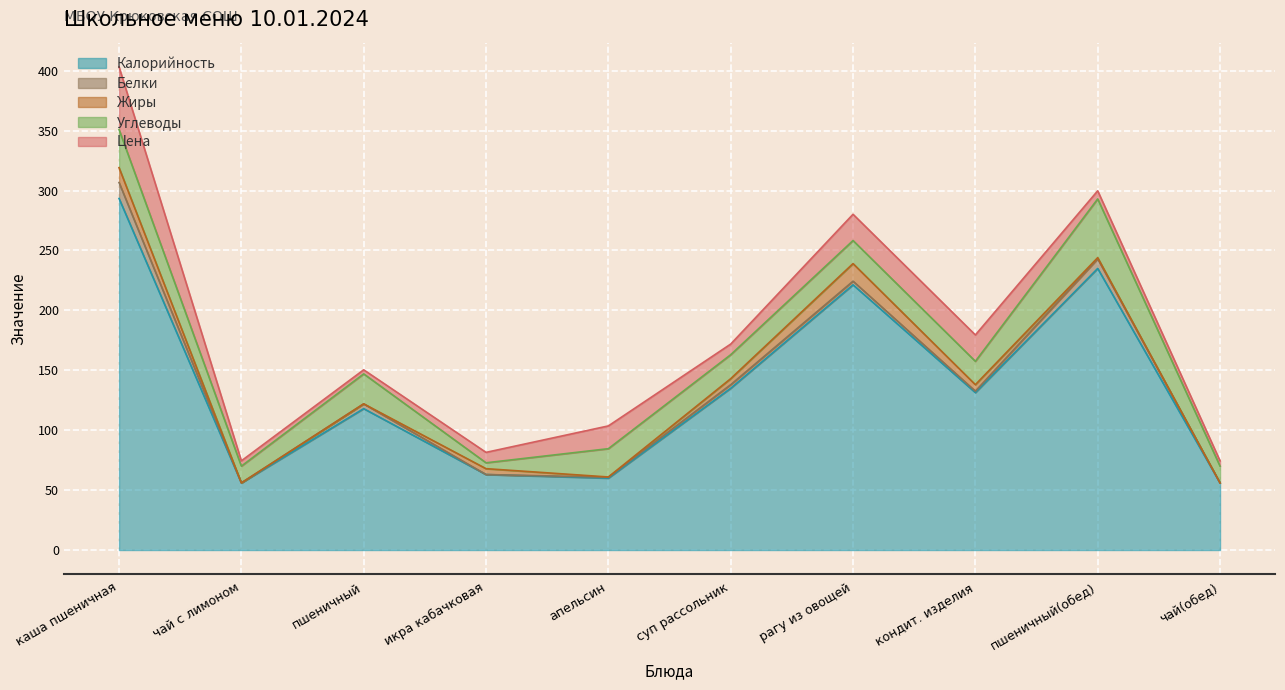

List the series in order of their peak value, lowest first.

Белки, Жиры, Углеводы, Цена, Калорийность